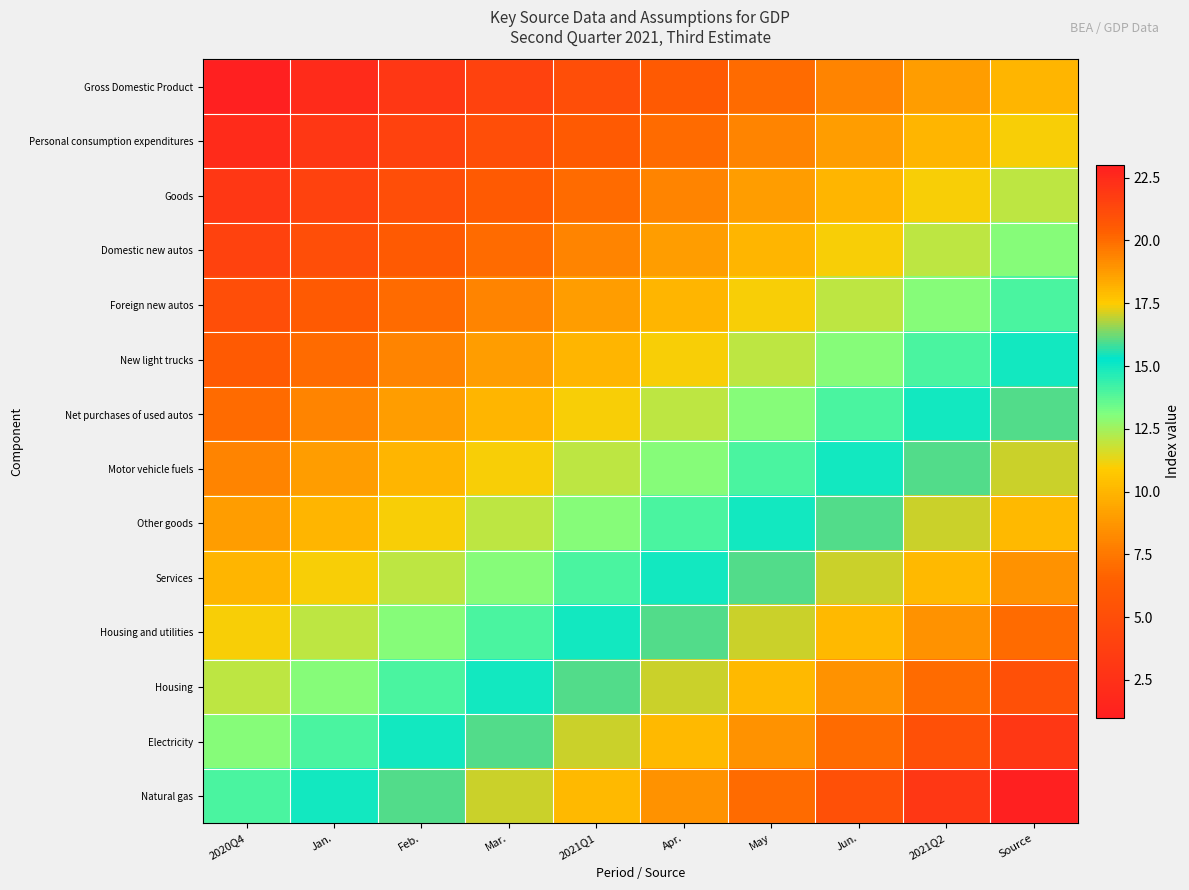

Reading right to left, what are all the values shown in this chart?

Gross Domestic Product: Source=10	2021Q2=9	Jun.=8	May=7	Apr.=6	2021Q1=5	Mar.=4	Feb.=3	Jan.=2	2020Q4=1
Personal consumption expenditures: Source=11	2021Q2=10	Jun.=9	May=8	Apr.=7	2021Q1=6	Mar.=5	Feb.=4	Jan.=3	2020Q4=2
Goods: Source=12	2021Q2=11	Jun.=10	May=9	Apr.=8	2021Q1=7	Mar.=6	Feb.=5	Jan.=4	2020Q4=3
Domestic new autos: Source=13	2021Q2=12	Jun.=11	May=10	Apr.=9	2021Q1=8	Mar.=7	Feb.=6	Jan.=5	2020Q4=4
Foreign new autos: Source=14	2021Q2=13	Jun.=12	May=11	Apr.=10	2021Q1=9	Mar.=8	Feb.=7	Jan.=6	2020Q4=5
New light trucks: Source=15	2021Q2=14	Jun.=13	May=12	Apr.=11	2021Q1=10	Mar.=9	Feb.=8	Jan.=7	2020Q4=6
Net purchases of used autos: Source=16	2021Q2=15	Jun.=14	May=13	Apr.=12	2021Q1=11	Mar.=10	Feb.=9	Jan.=8	2020Q4=7
Motor vehicle fuels: Source=17	2021Q2=16	Jun.=15	May=14	Apr.=13	2021Q1=12	Mar.=11	Feb.=10	Jan.=9	2020Q4=8
Other goods: Source=18	2021Q2=17	Jun.=16	May=15	Apr.=14	2021Q1=13	Mar.=12	Feb.=11	Jan.=10	2020Q4=9
Services: Source=19	2021Q2=18	Jun.=17	May=16	Apr.=15	2021Q1=14	Mar.=13	Feb.=12	Jan.=11	2020Q4=10
Housing and utilities: Source=20	2021Q2=19	Jun.=18	May=17	Apr.=16	2021Q1=15	Mar.=14	Feb.=13	Jan.=12	2020Q4=11
Housing: Source=21	2021Q2=20	Jun.=19	May=18	Apr.=17	2021Q1=16	Mar.=15	Feb.=14	Jan.=13	2020Q4=12
Electricity: Source=22	2021Q2=21	Jun.=20	May=19	Apr.=18	2021Q1=17	Mar.=16	Feb.=15	Jan.=14	2020Q4=13
Natural gas: Source=23	2021Q2=22	Jun.=21	May=20	Apr.=19	2021Q1=18	Mar.=17	Feb.=16	Jan.=15	2020Q4=14